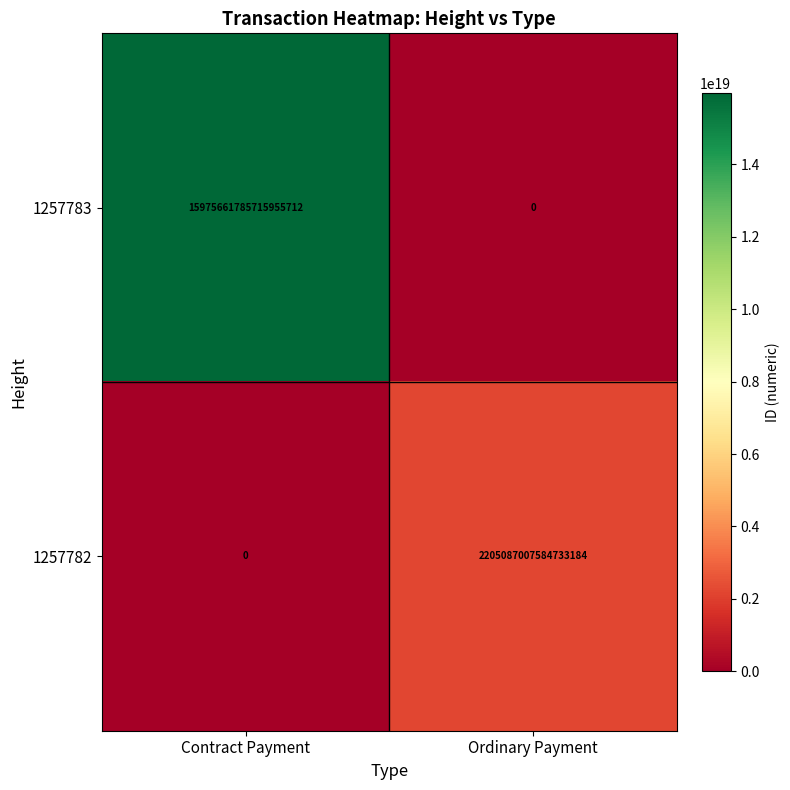

Rank the series by their maximum value, from lowest to highest.

1257782, 1257783